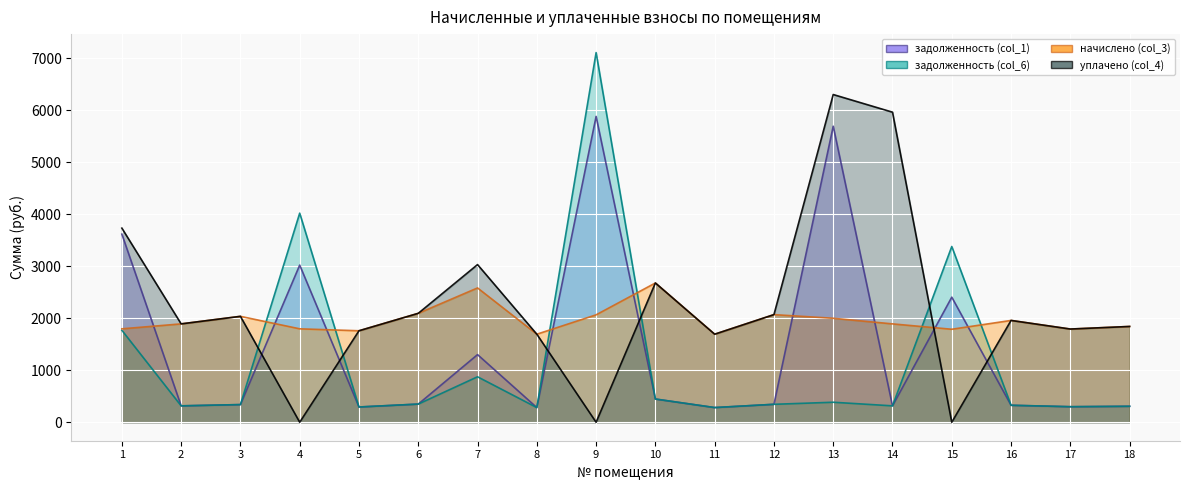

List the series in order of their overall mean, lowest first.

задолженность (col_6) (line), задолженность (col_1) (line), начислено (col_3) (line), уплачено (col_4) (line)